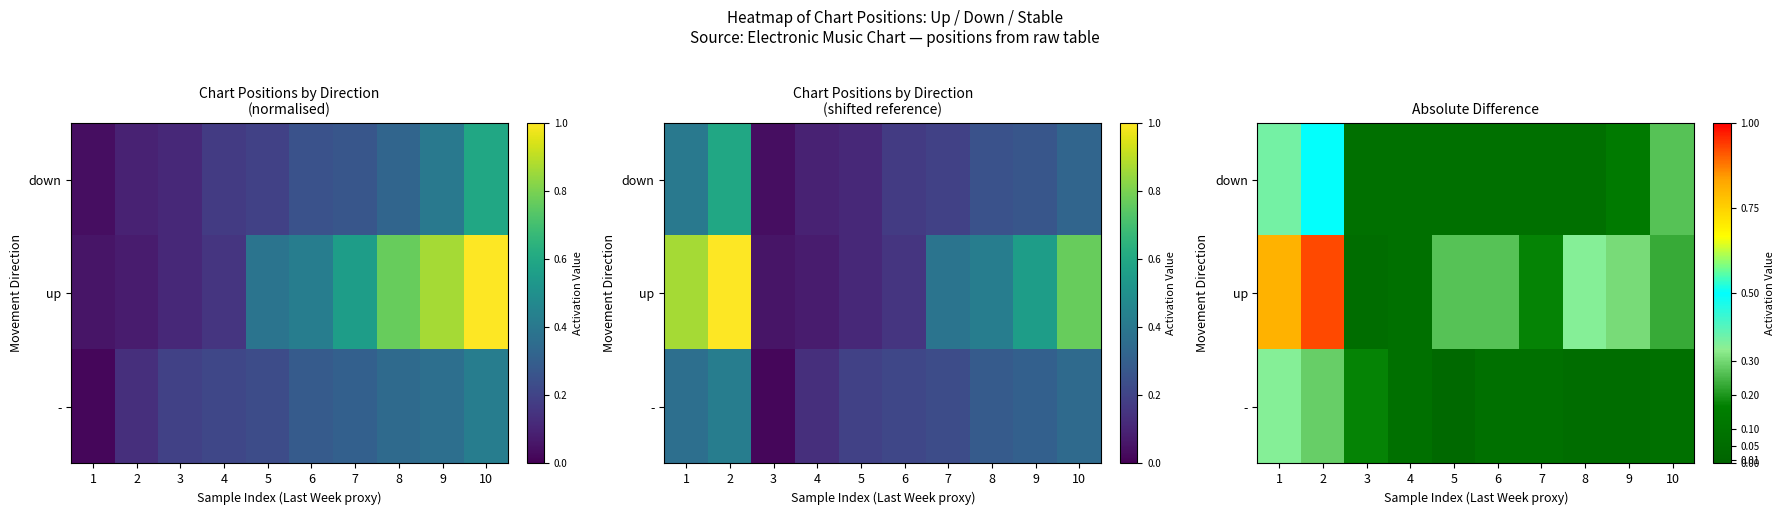

What is the greatest value displayed?

0.9